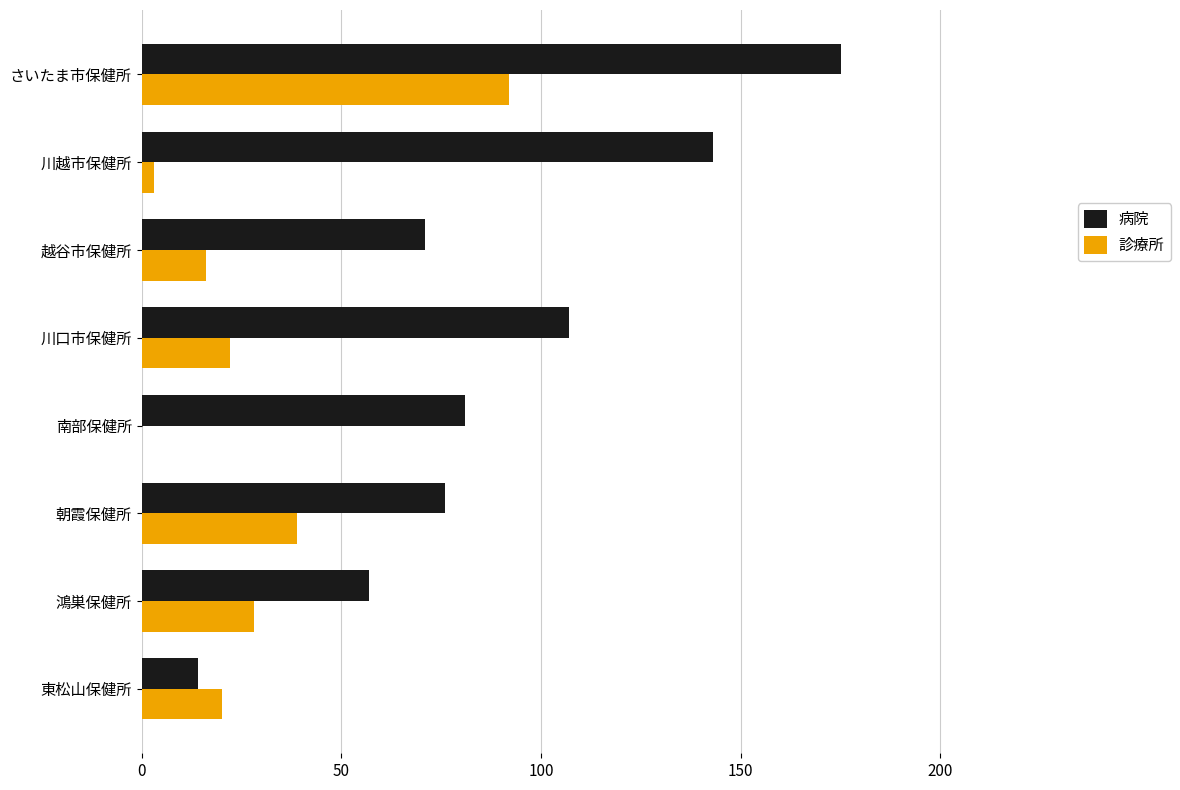

Which series has the largest total across all categories?

病院